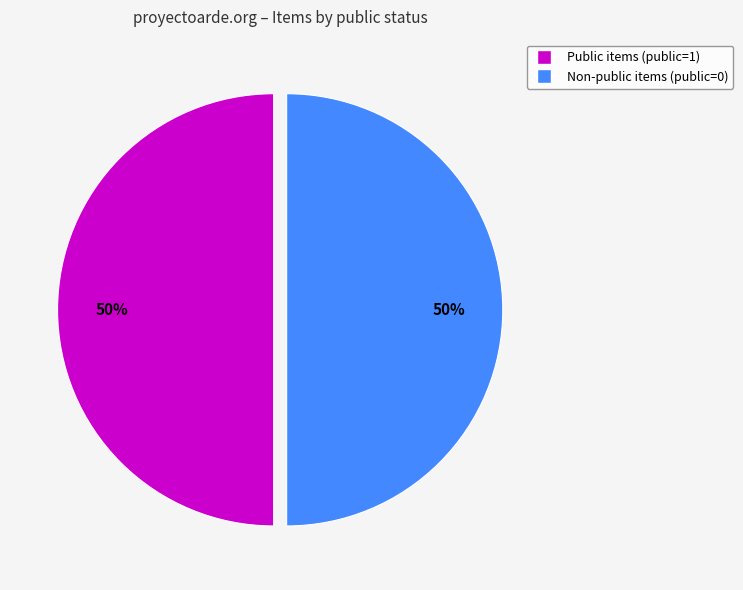

To the nearest percent, what is the average slice percentage?

50%